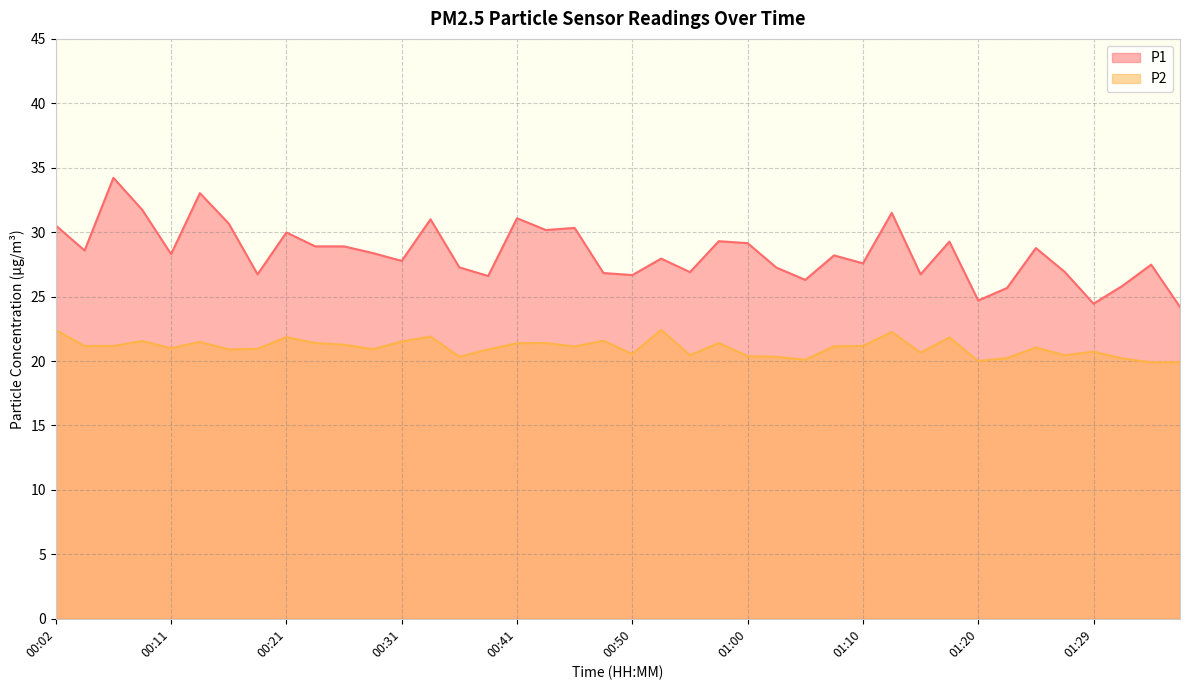

True or false: P2 has more than 2 interior local peaks.

True